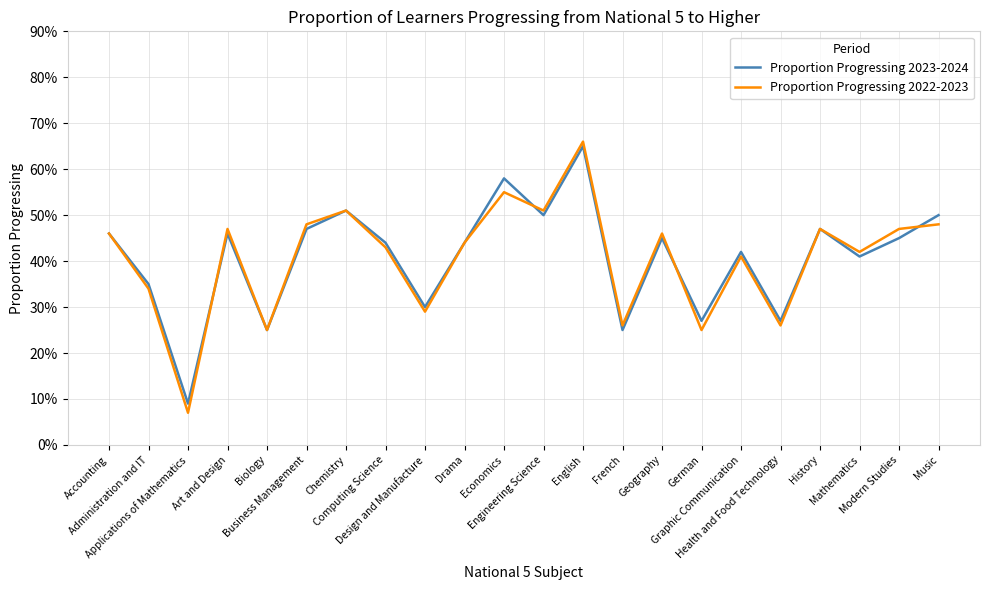

What are all the series names shown in the legend?

Proportion Progressing 2023-2024, Proportion Progressing 2022-2023